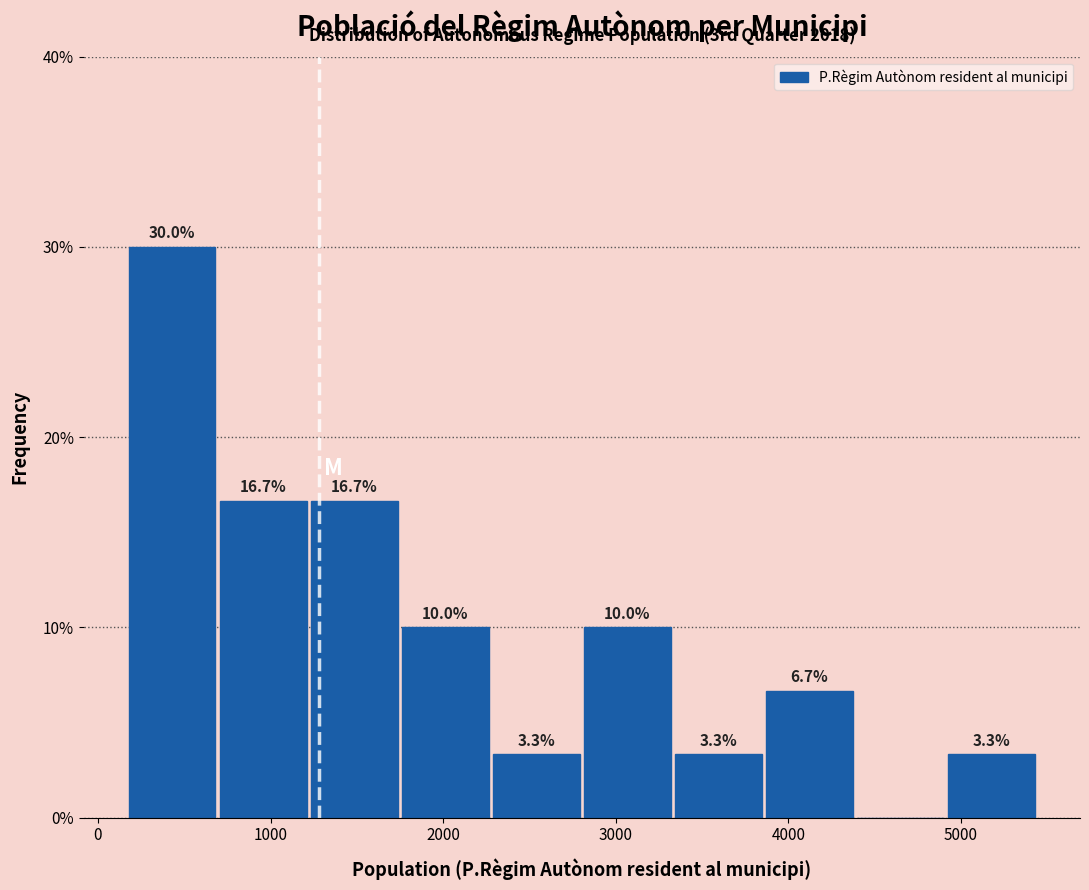

Which range on the x-axis has the tallest bar?

200 to 700